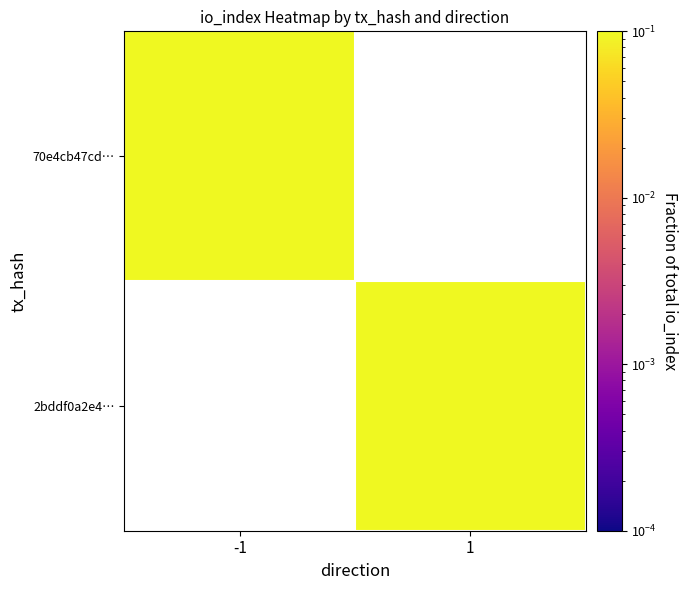

Which series has the widest spread of values?

70e4cb47cd…